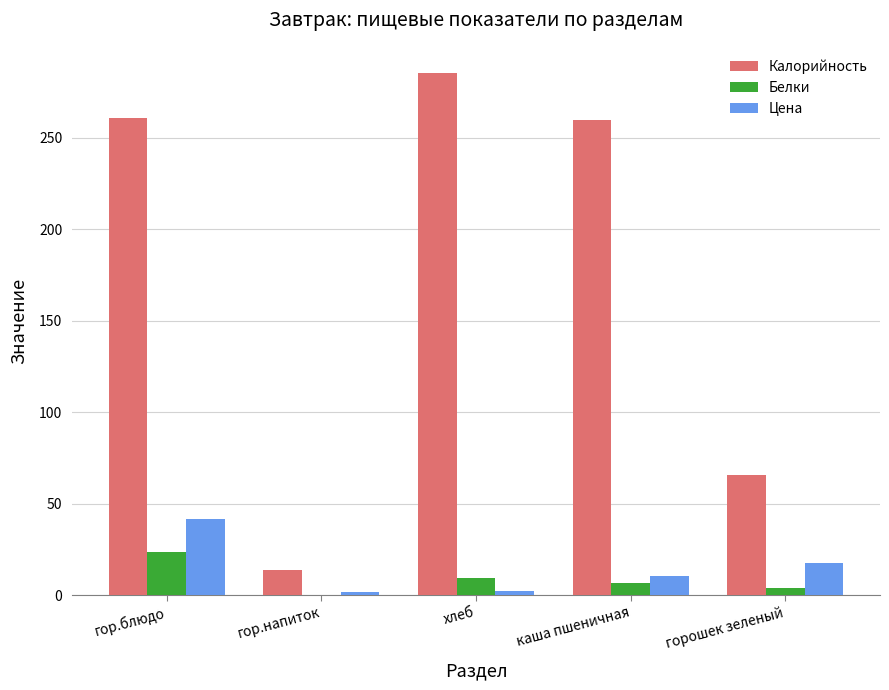

Does the chart contain stacked bars?

No